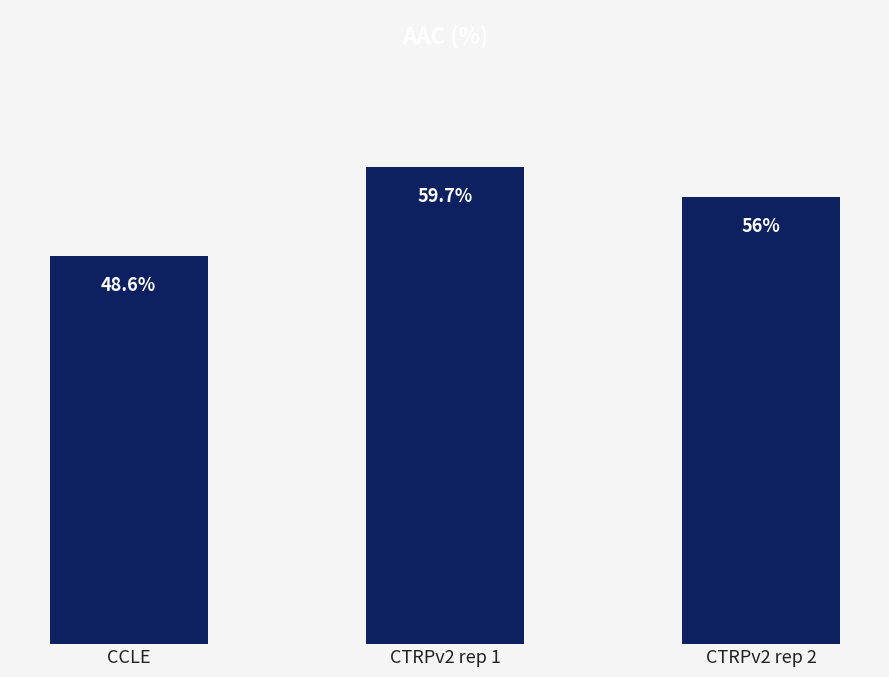

What is the label of the 1st bar from the right?

CTRPv2 rep 2